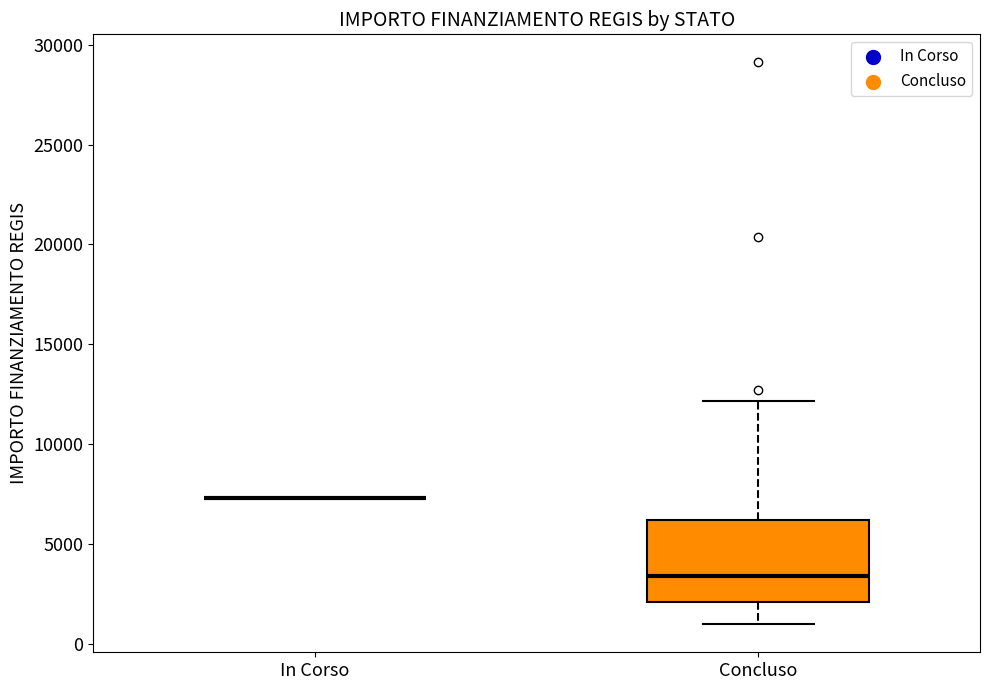

Which box is the tallest, from its lower edge to its upper edge?

Concluso